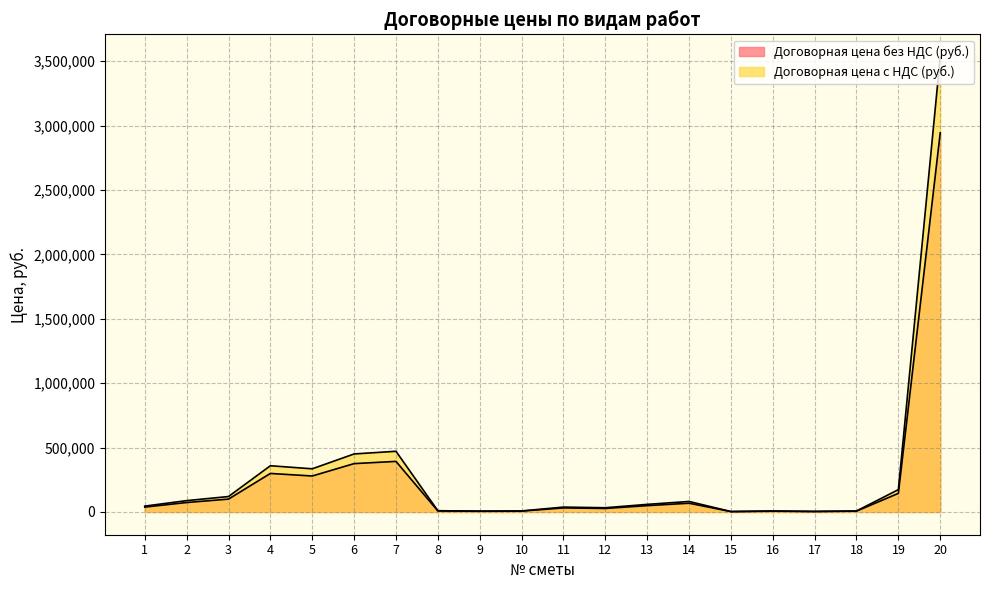

What is the difference between the highest and lowest values at 1?

7585